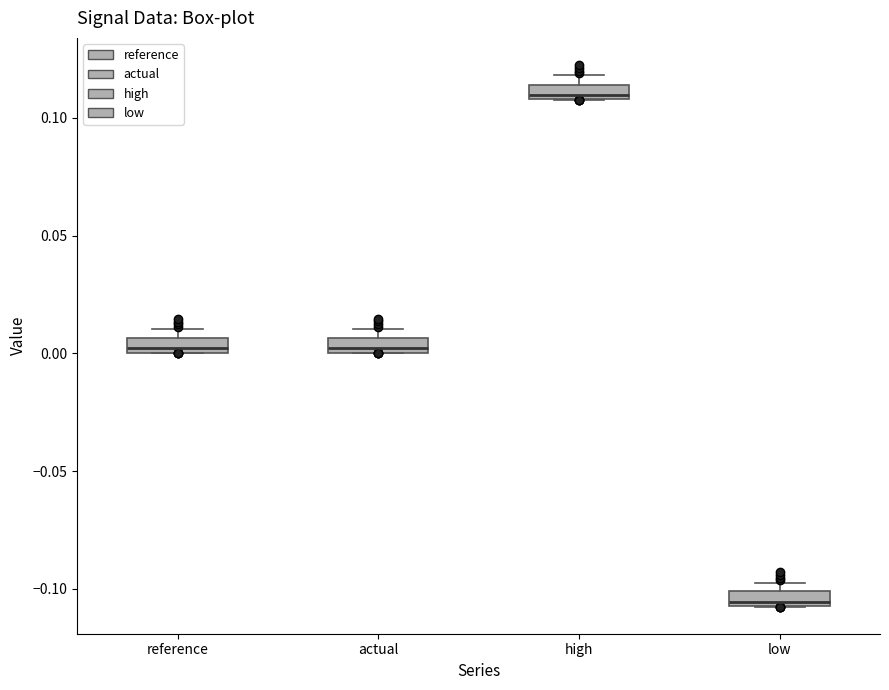

Where is the upper edge of the box for high on the y-axis? The values are not printed on the chart, so give them approximately, as read against the axis.

0.115